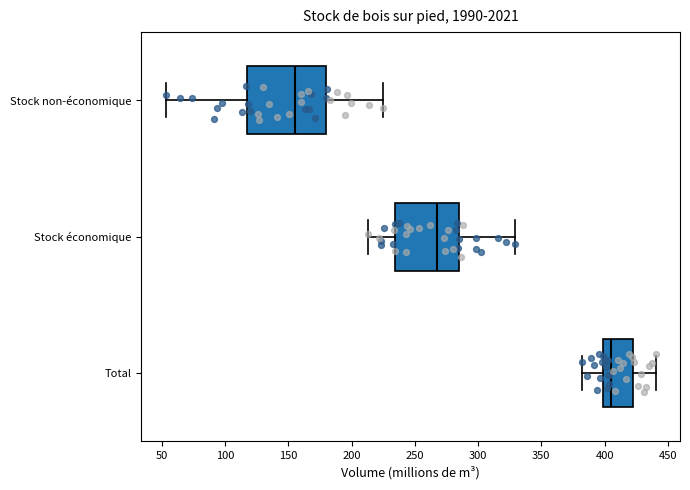

Reading bottom to top, read every box against the x-axis: the position of its median line, the range the box covers, and the ends of its whiskers. The values are not printed on the chart, so give them approximately, as read against the axis.

Total: median 405, box 400 to 420, whiskers 380 to 440
Stock économique: median 265, box 235 to 285, whiskers 215 to 330
Stock non-économique: median 155, box 120 to 180, whiskers 55 to 225